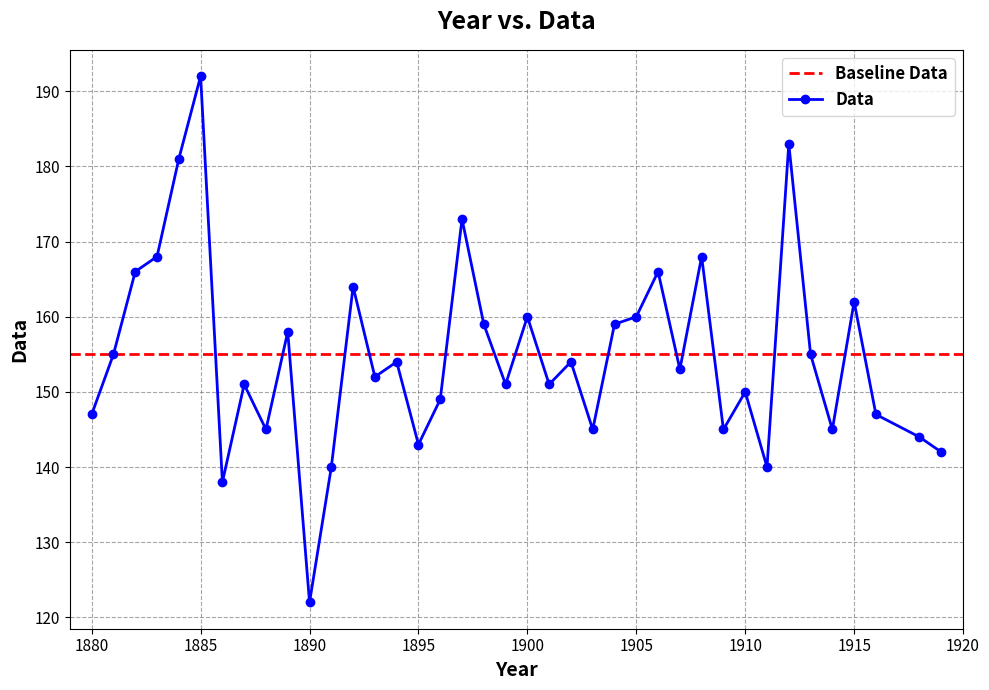

What is the value of the 10th point from the left?

158